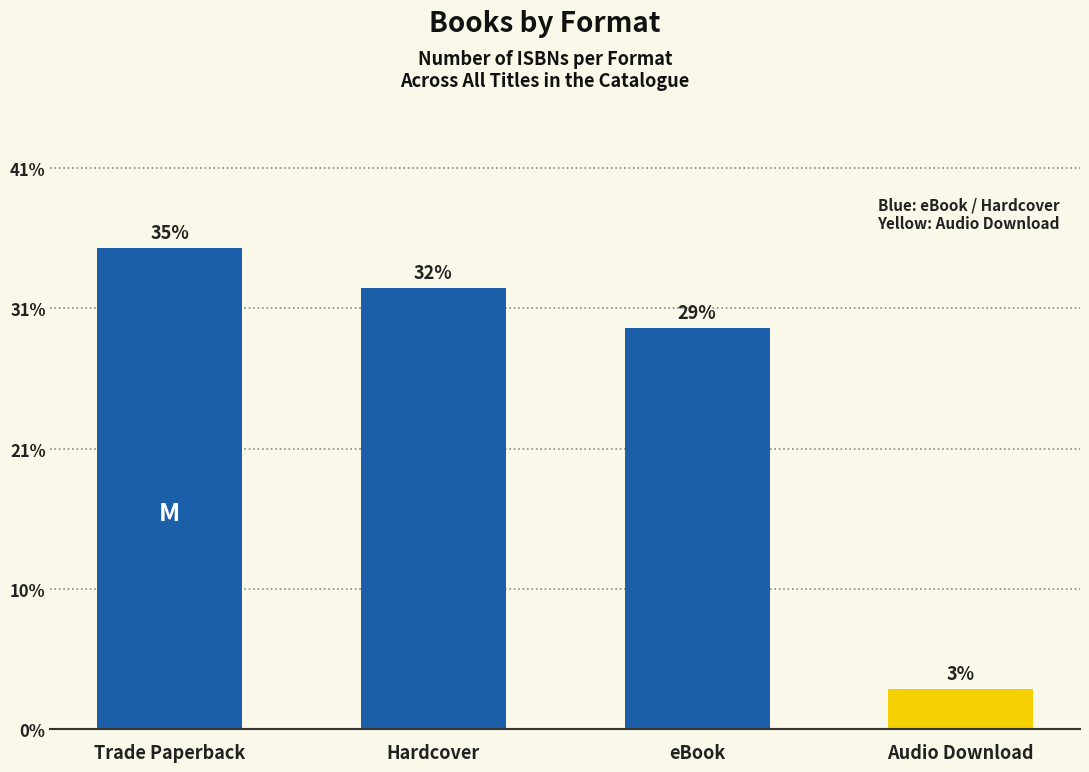

Where is the data nearest to the value 6?

eBook